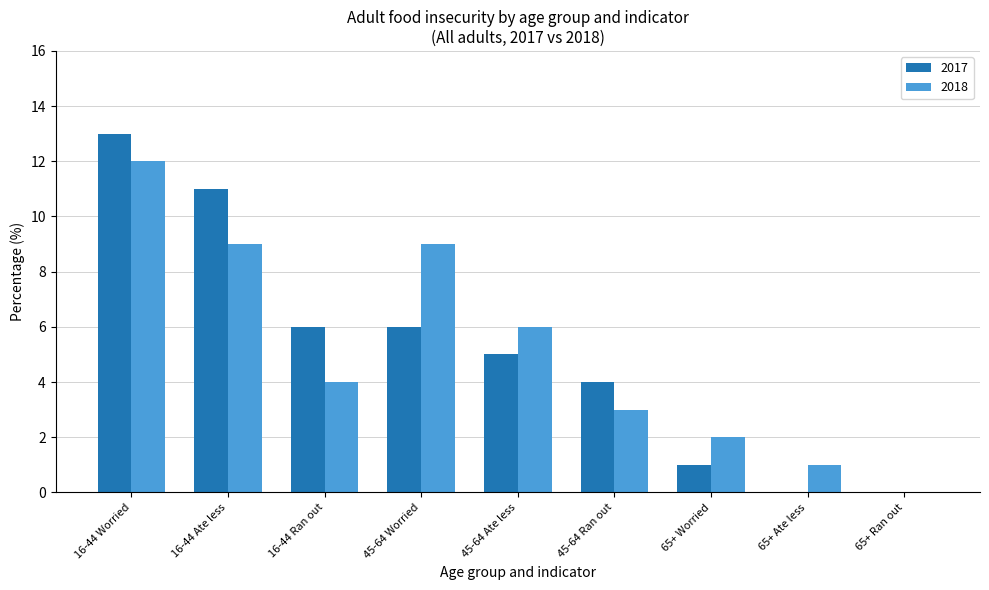

At which category is the sum across all series the highest?

16-44 Worried